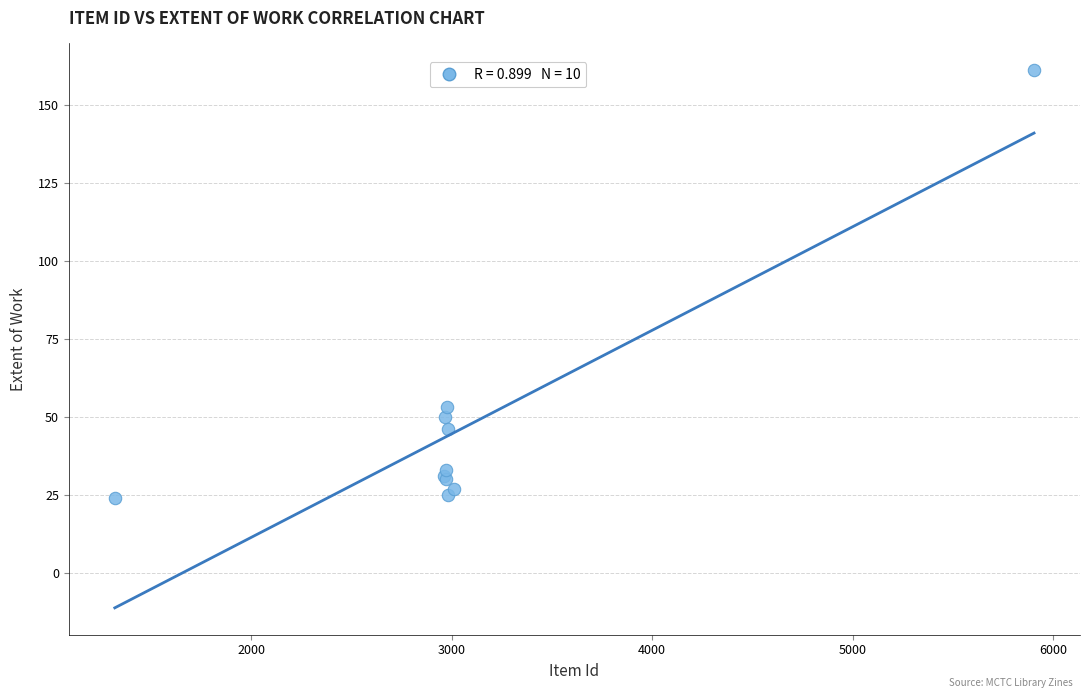

What Y value in the scatter plot is closest to 92?

53